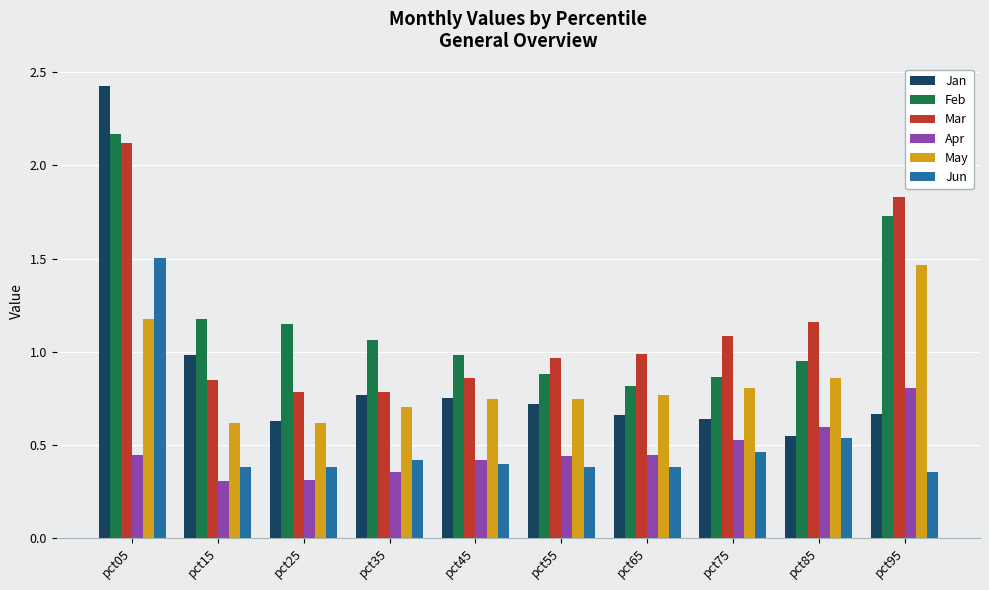

Is it true that Jun equals 0.3 at pct05?

False